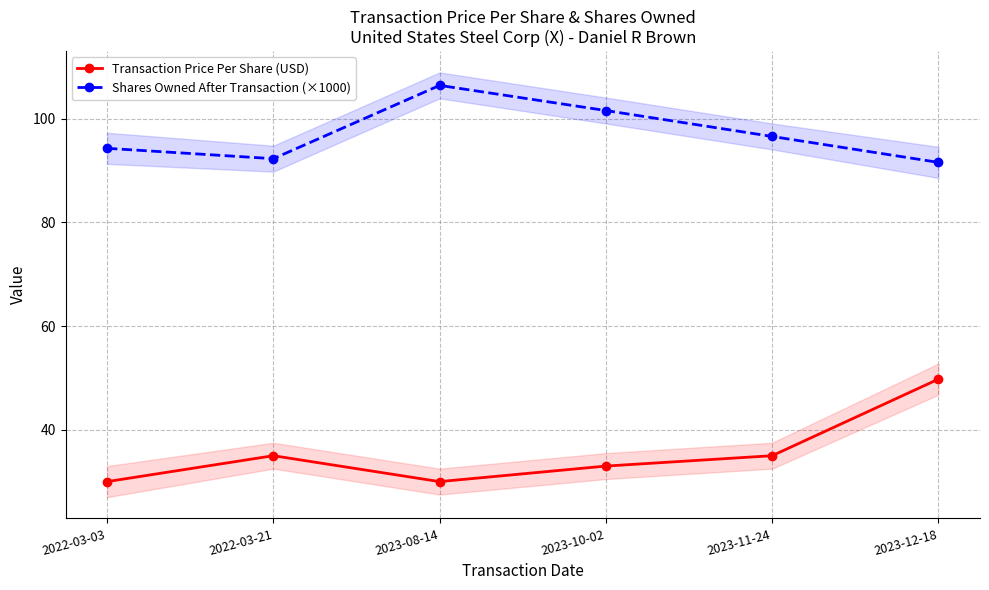

Reading left to right, extract all data points from this chart.

Transaction Price Per Share (USD): 2022-03-03=30.0	2022-03-21=35.0	2023-08-14=30.0	2023-10-02=33.0	2023-11-24=35.0	2023-12-18=49.8
Shares Owned After Transaction (×1000): 2022-03-03=94.3	2022-03-21=92.3	2023-08-14=106.4	2023-10-02=101.6	2023-11-24=96.6	2023-12-18=91.6